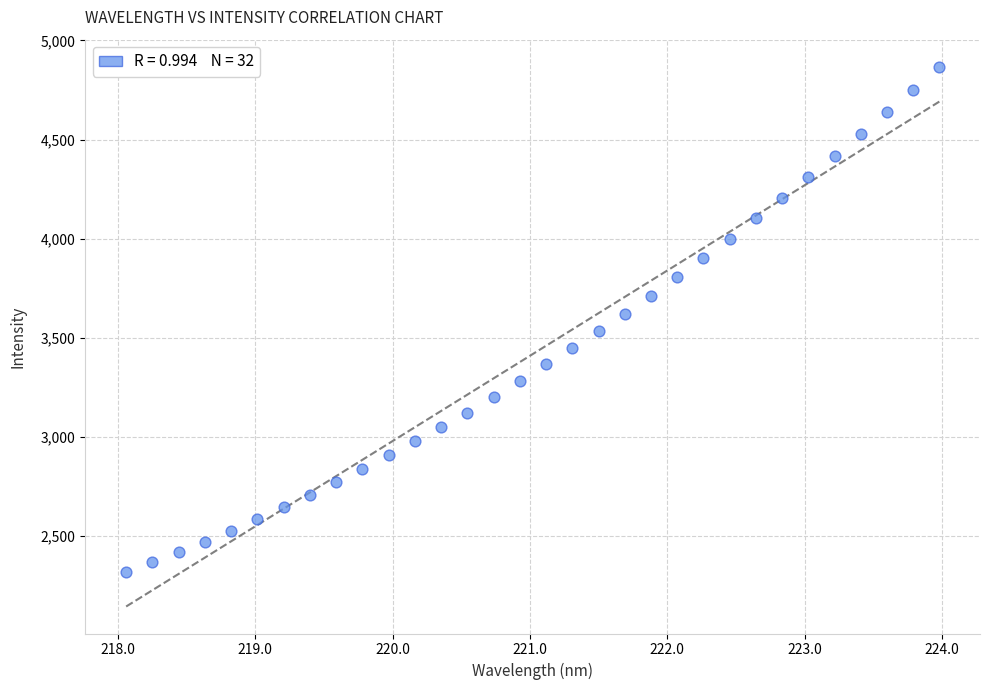

What is the range of Y values (max minus min)?

2551.3